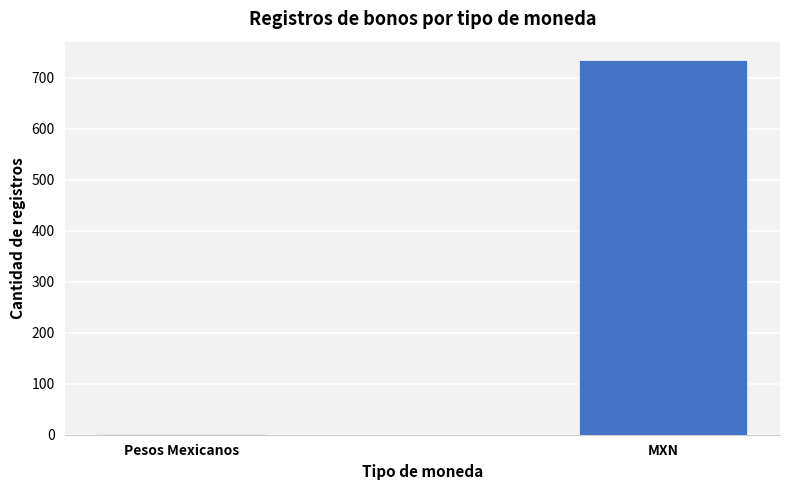

What is the greatest value displayed?

734